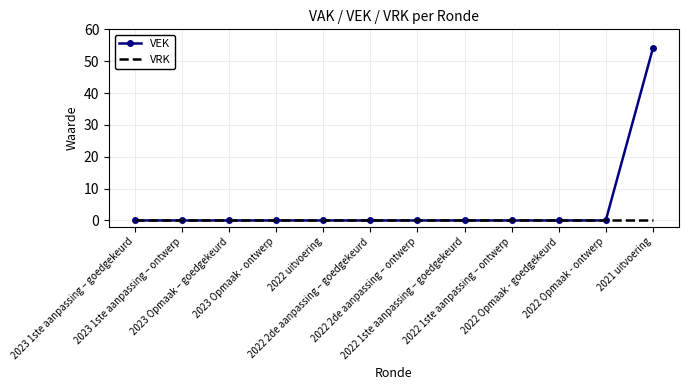

How many distinct data groups are displayed?

2